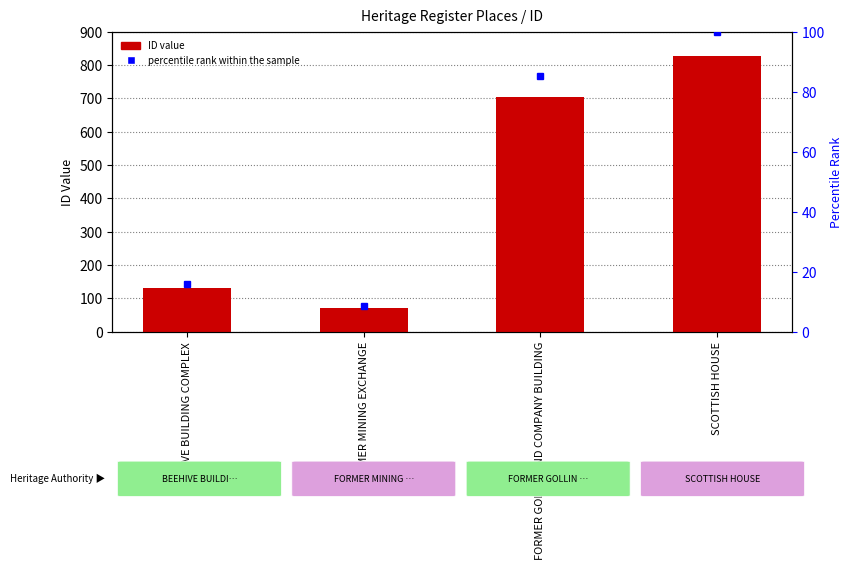

Where does the percentile rank within the sample series first go above 85?

FORMER GOLLIN AND COMPANY BUILDING